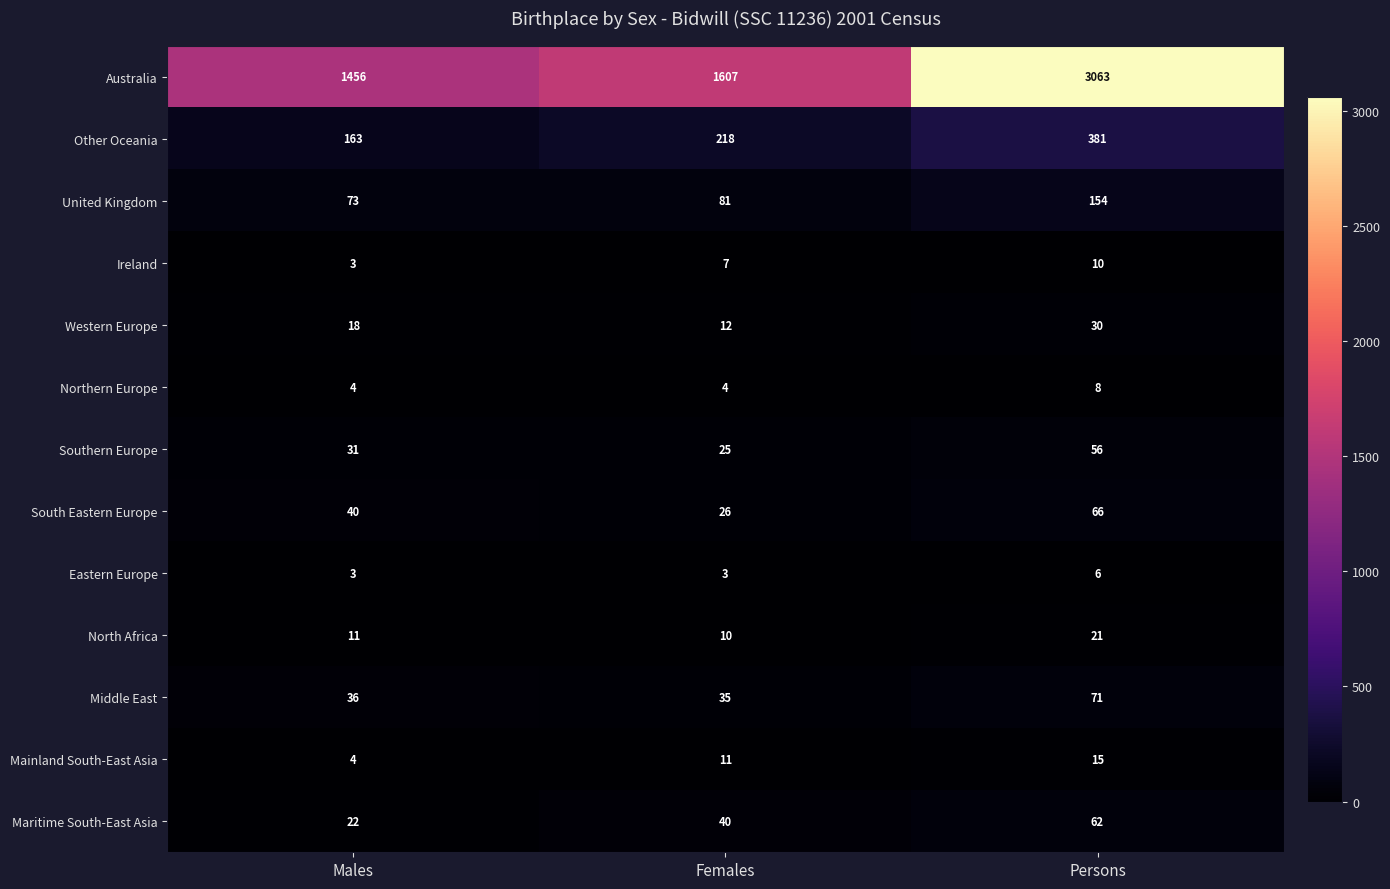

What is the spread (max minus min) of values at Females?

1604